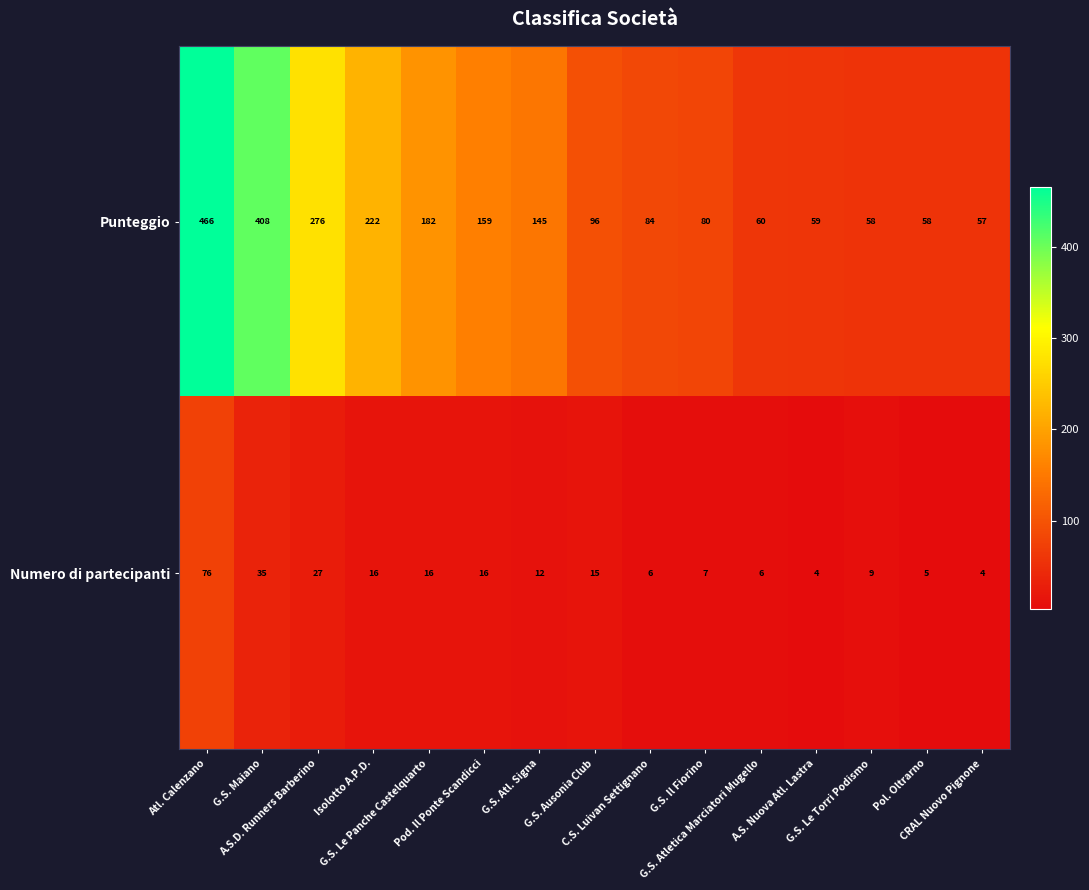

List the series in order of their overall mean, highest first.

Punteggio, Numero di partecipanti